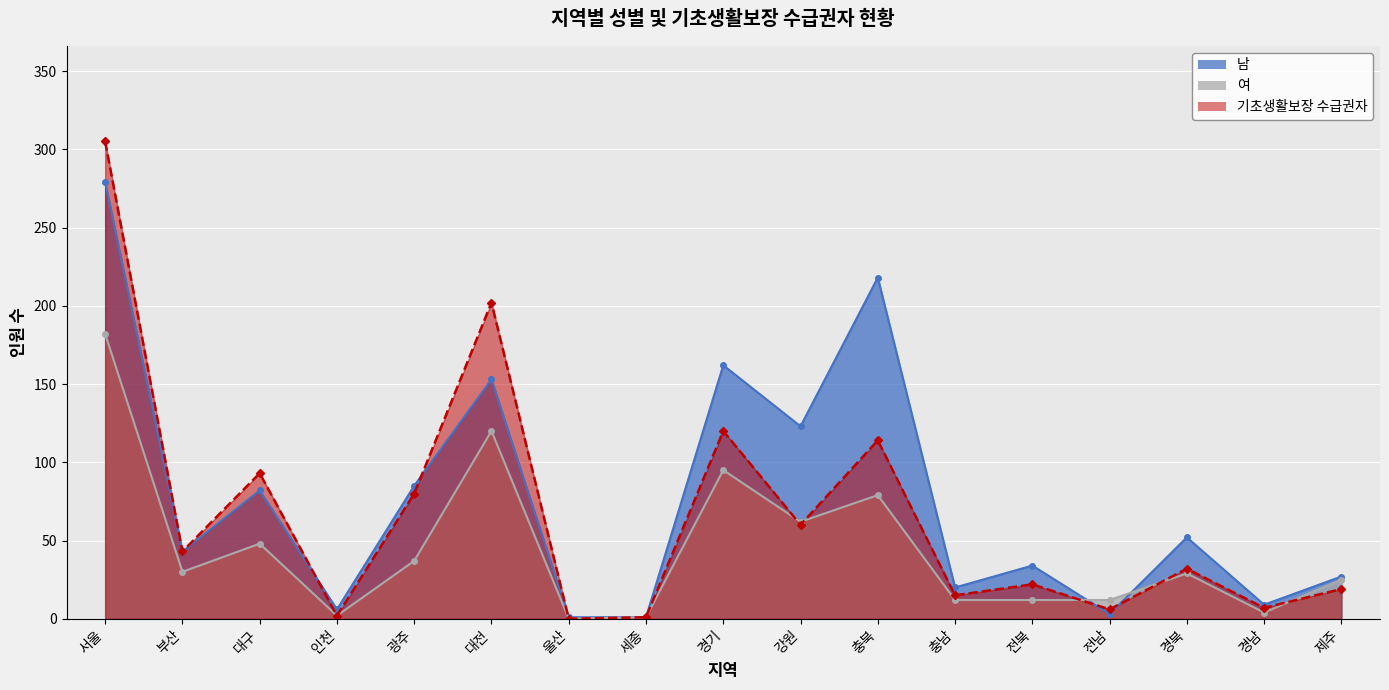

What is the difference between the maximum and minimum values in the 여 series?

182